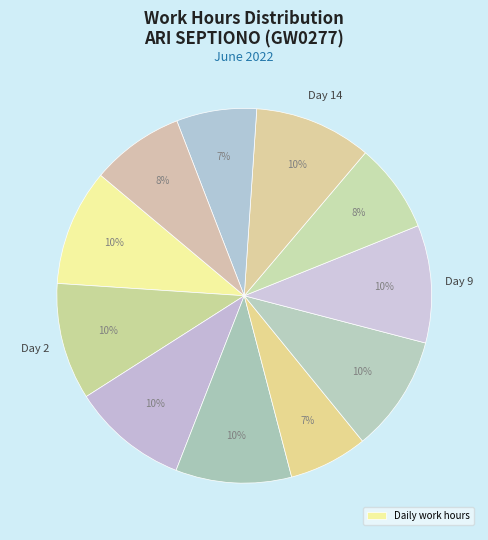

Count the number of slices in the pie.

11